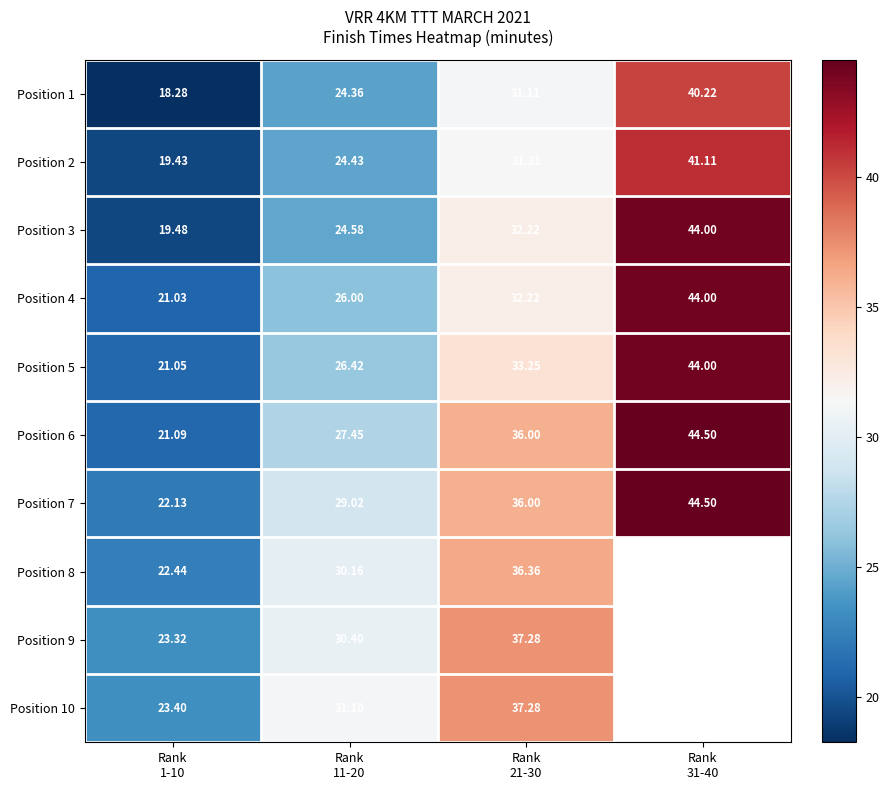

Which category has the highest value in the Position 3 series?

Rank 31-40